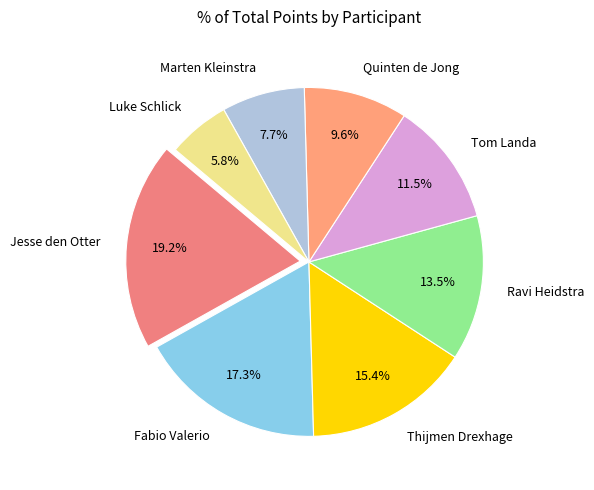

Rank the categories by value from highest to lowest.

Jesse den Otter, Fabio Valerio, Thijmen Drexhage, Ravi Heidstra, Tom Landa, Quinten de Jong, Marten Kleinstra, Luke Schlick